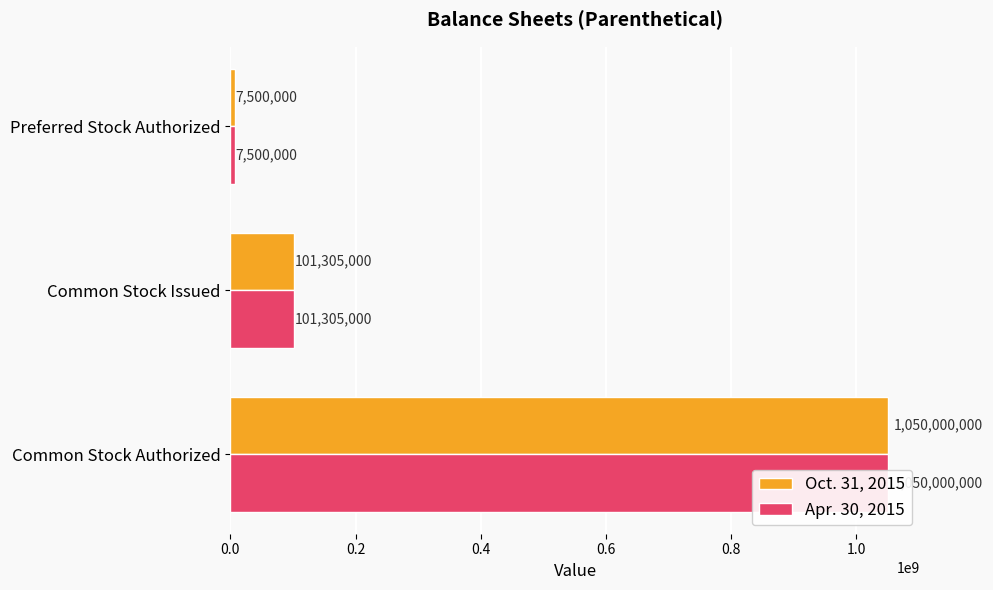

How many bars are there in each group?

2